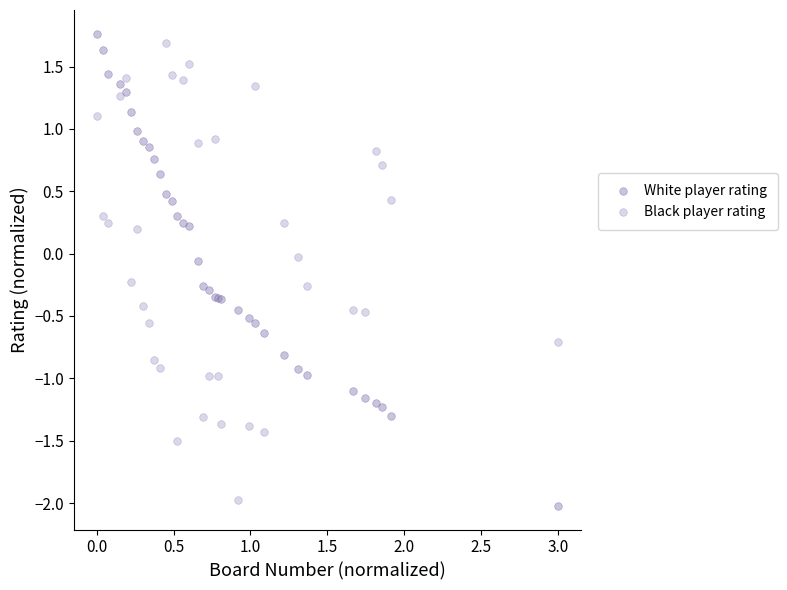

What is the X range (max minus min) for the scatter plot?

3.0